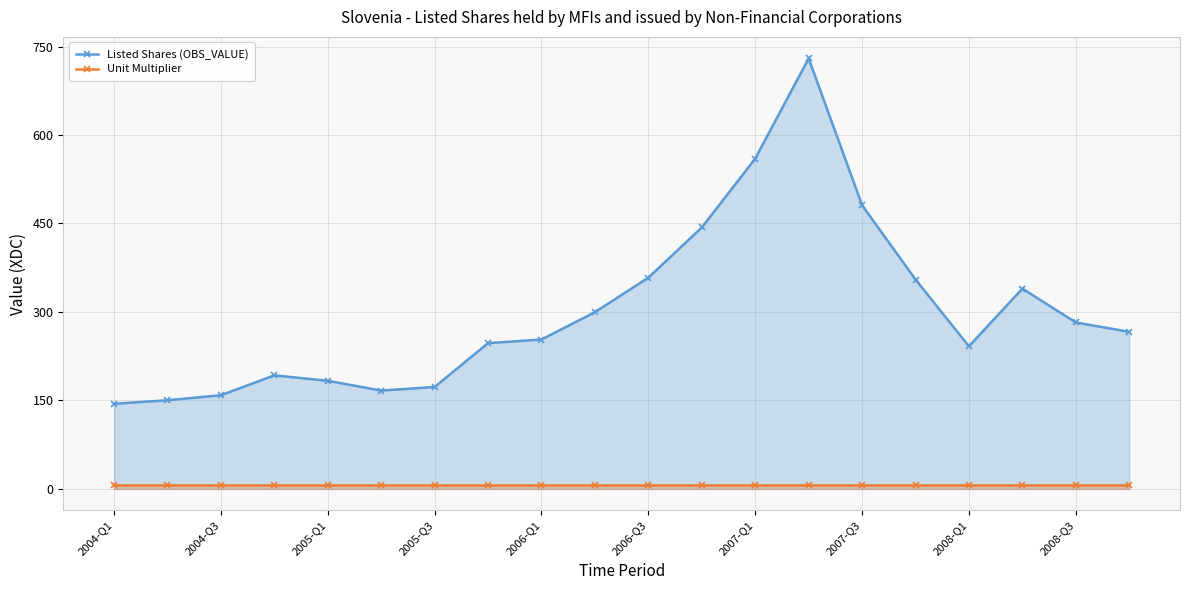

How many distinct data groups are displayed?

2